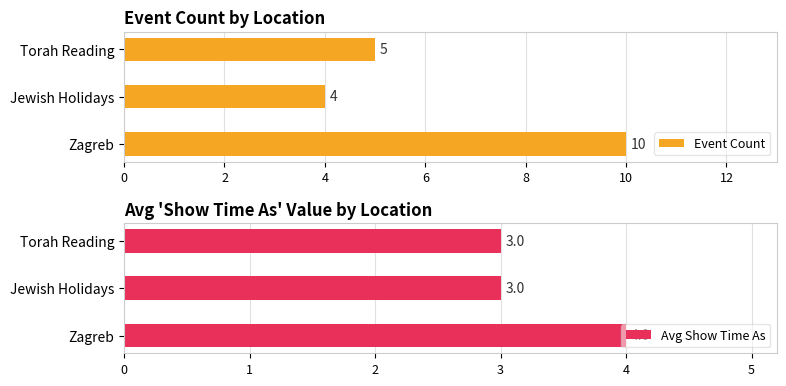

Reading right to left, list all the values displayed in this chart.

Event Count: 5	4	10
Avg Show Time As: 3	3	4